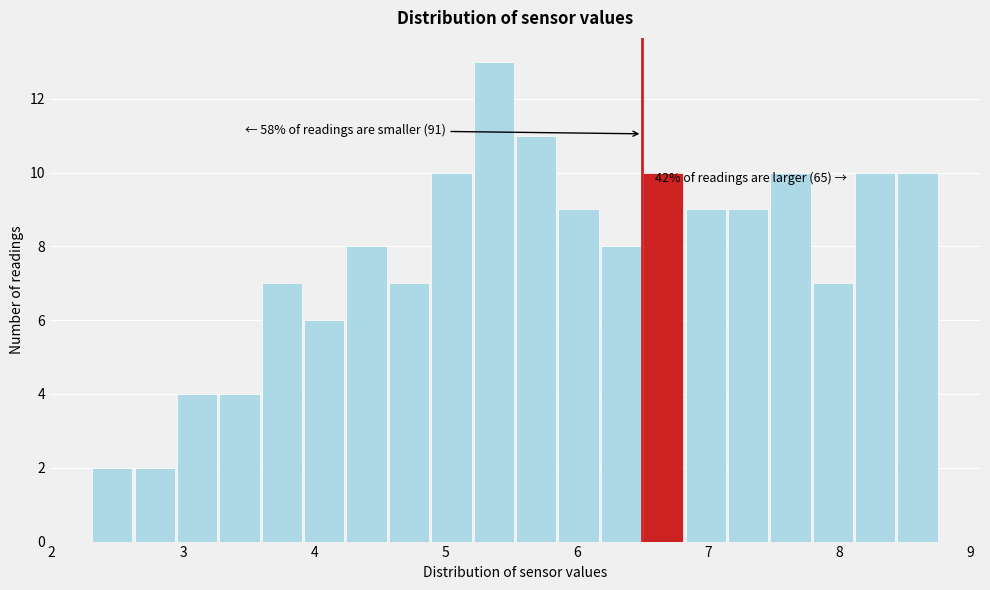

Read against the x-axis, roughly where is the centre of the tallest bar?

5.4